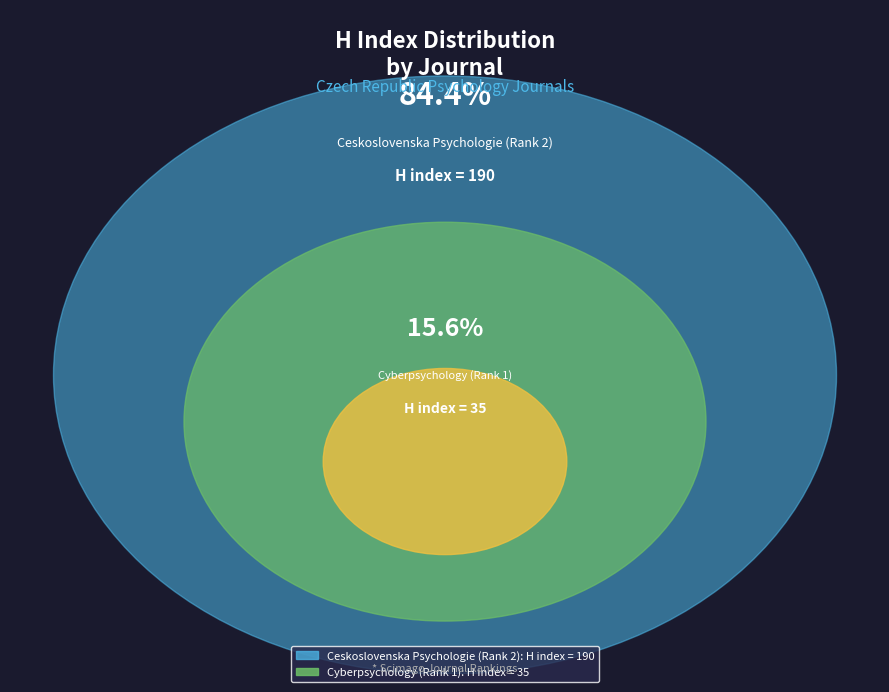

Is Ceskoslovenska Psychologie (Rank 2) the majority of the pie?

Yes